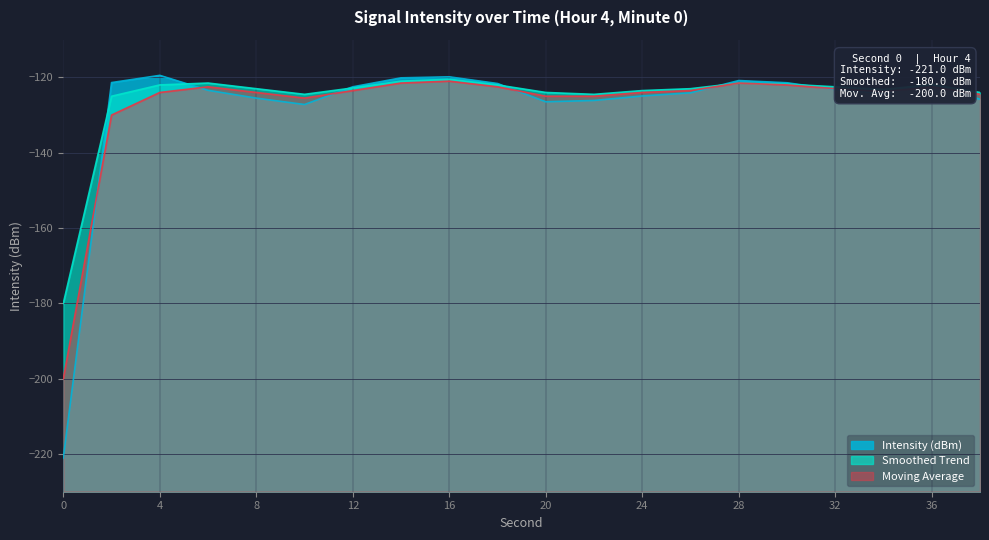

What is the value of the Smoothed Trend point at the 15th from the left?

-121.5